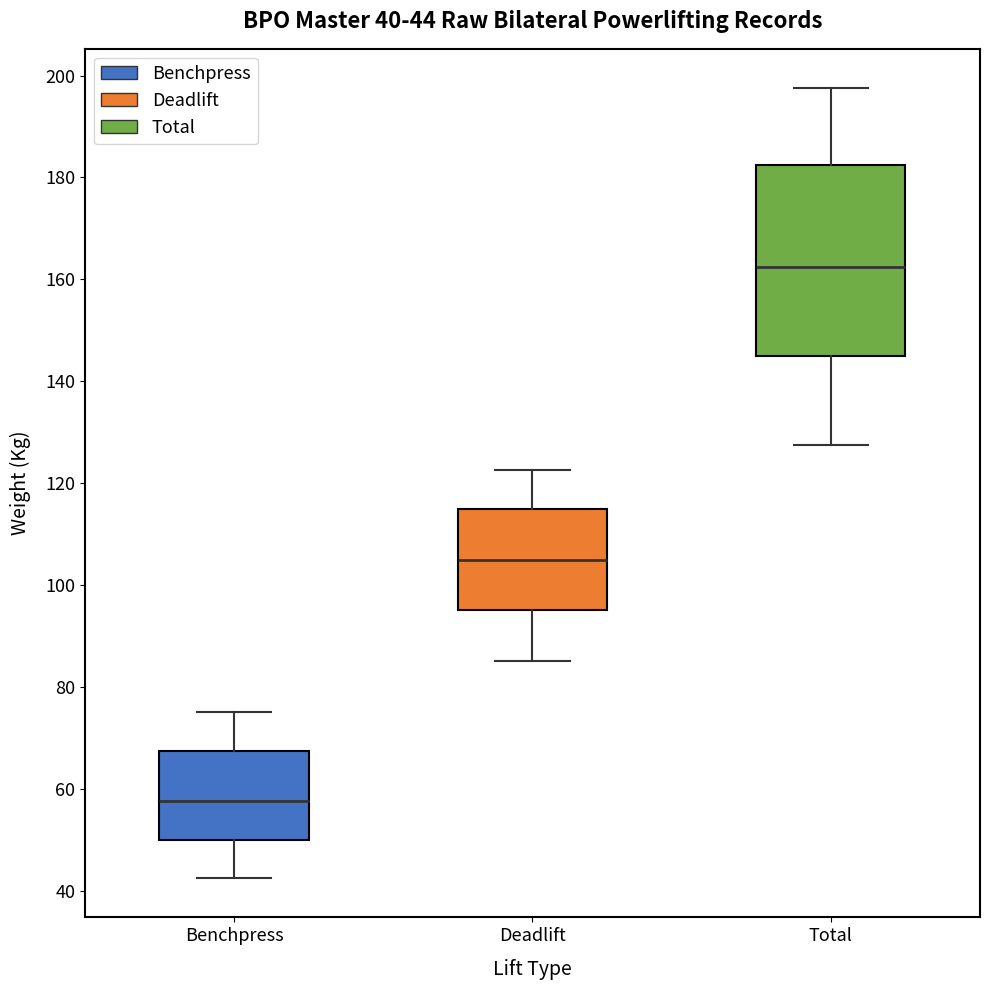

Which box is the tallest, from its lower edge to its upper edge?

Total